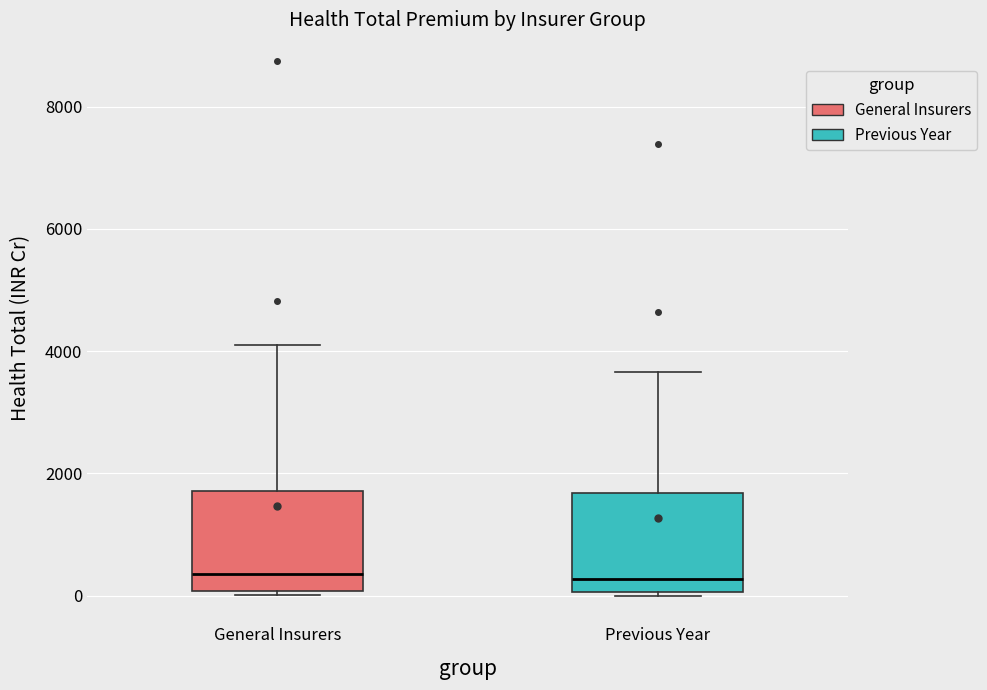

Reading left to right, read every box against the y-axis: the position of its median line, the range the box covers, and the ends of its whiskers. The values are not printed on the chart, so give them approximately, as read against the axis.

General Insurers: median 400, box 0 to 1800, whiskers 0 (just below the box's lower edge) to 4000
Previous Year: median 200, box 0 to 1600, whiskers 0 to 3600